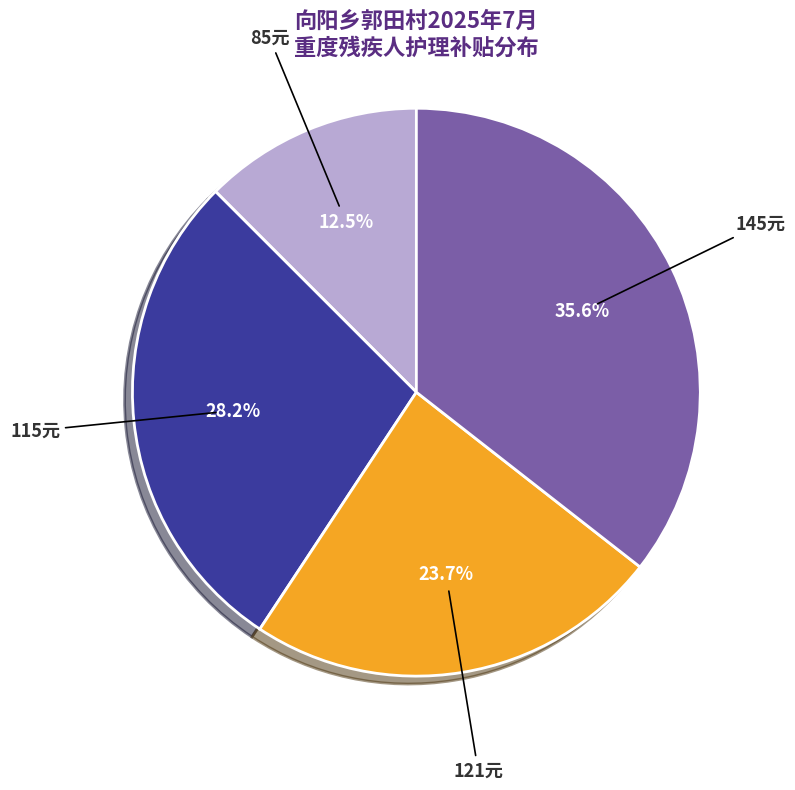

Is there any slice that represents more than half of the pie?

No